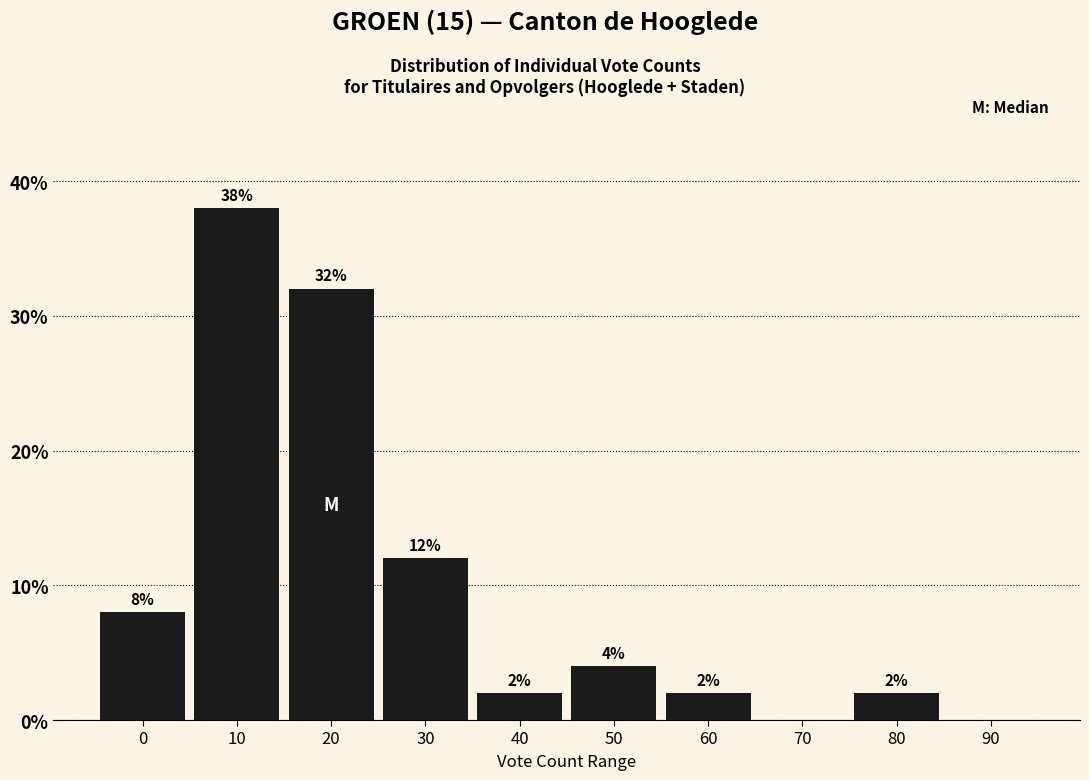

Reading left to right, transcribe all the data shown in this chart.

0=8	10=38	20=32	30=12	40=2	50=4	60=2	70=0	80=2	90=0